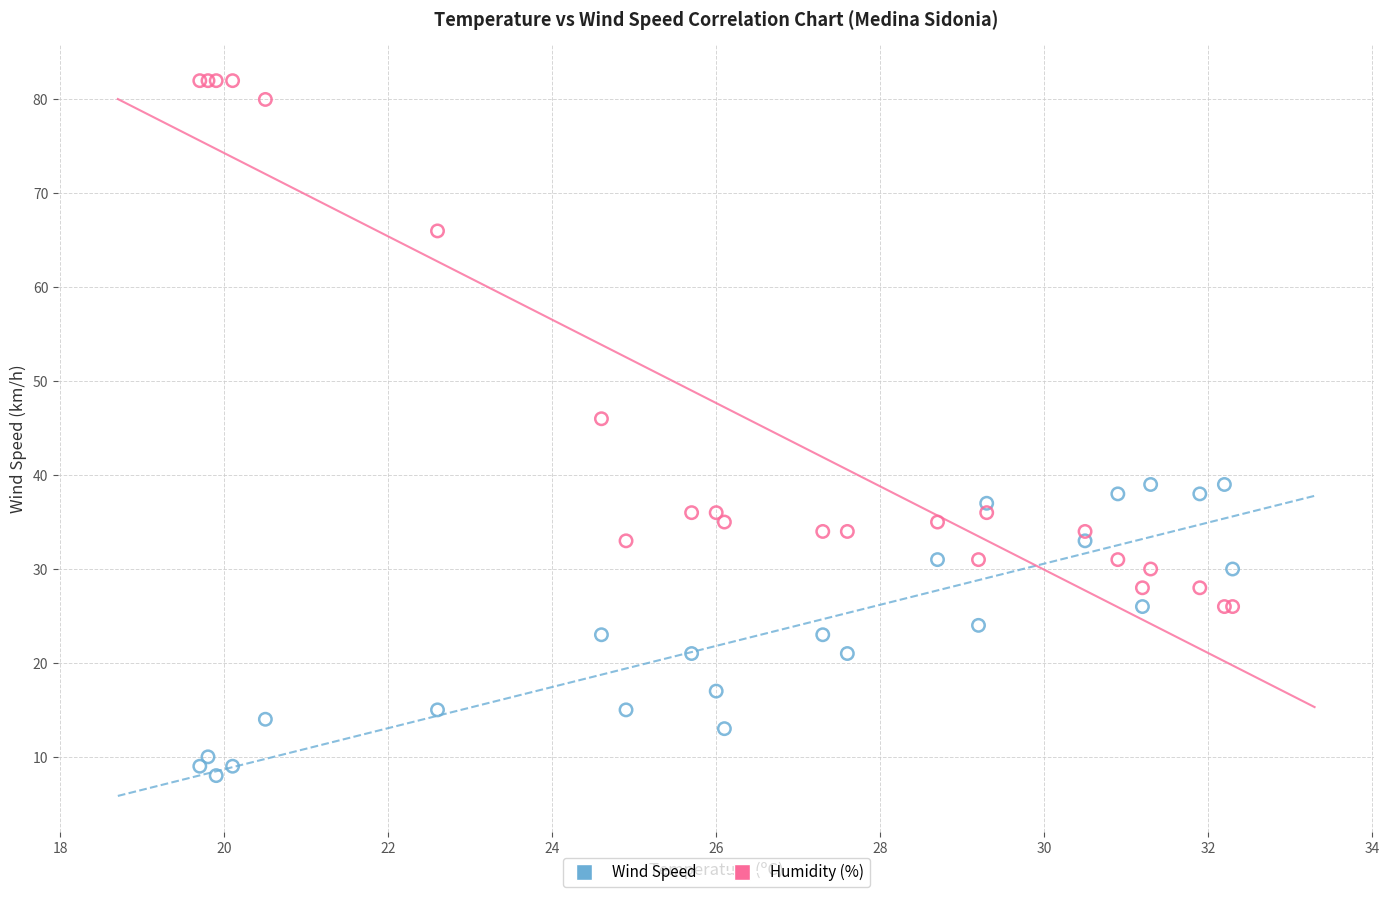

Across all series, what Y value is closest to 45?

46